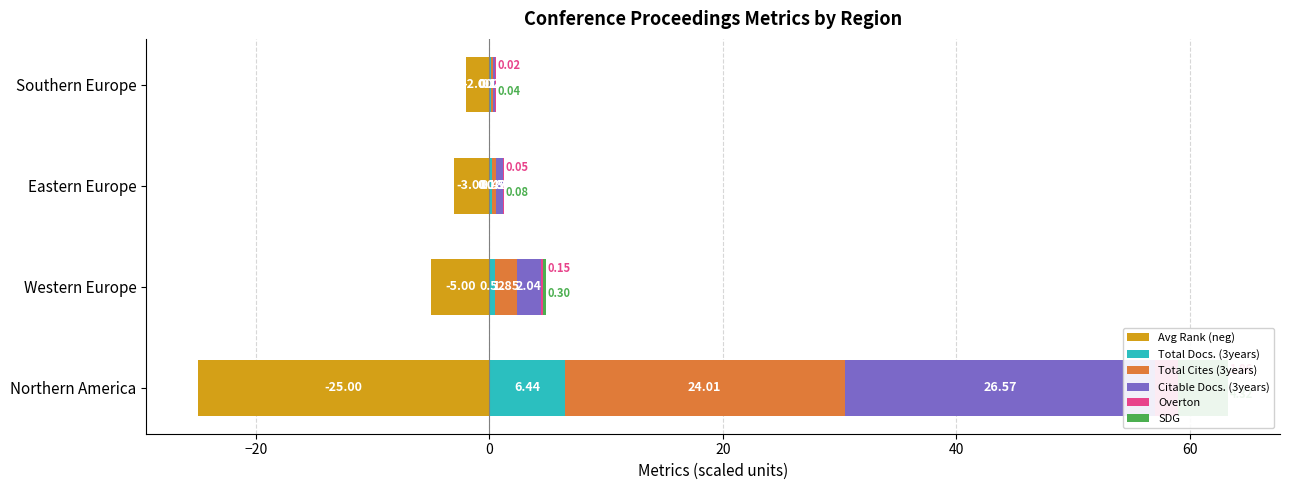

Rank the series by their maximum value, from lowest to highest.

Avg Rank (neg), Overton, SDG, Total Docs. (3years), Total Cites (3years), Citable Docs. (3years)